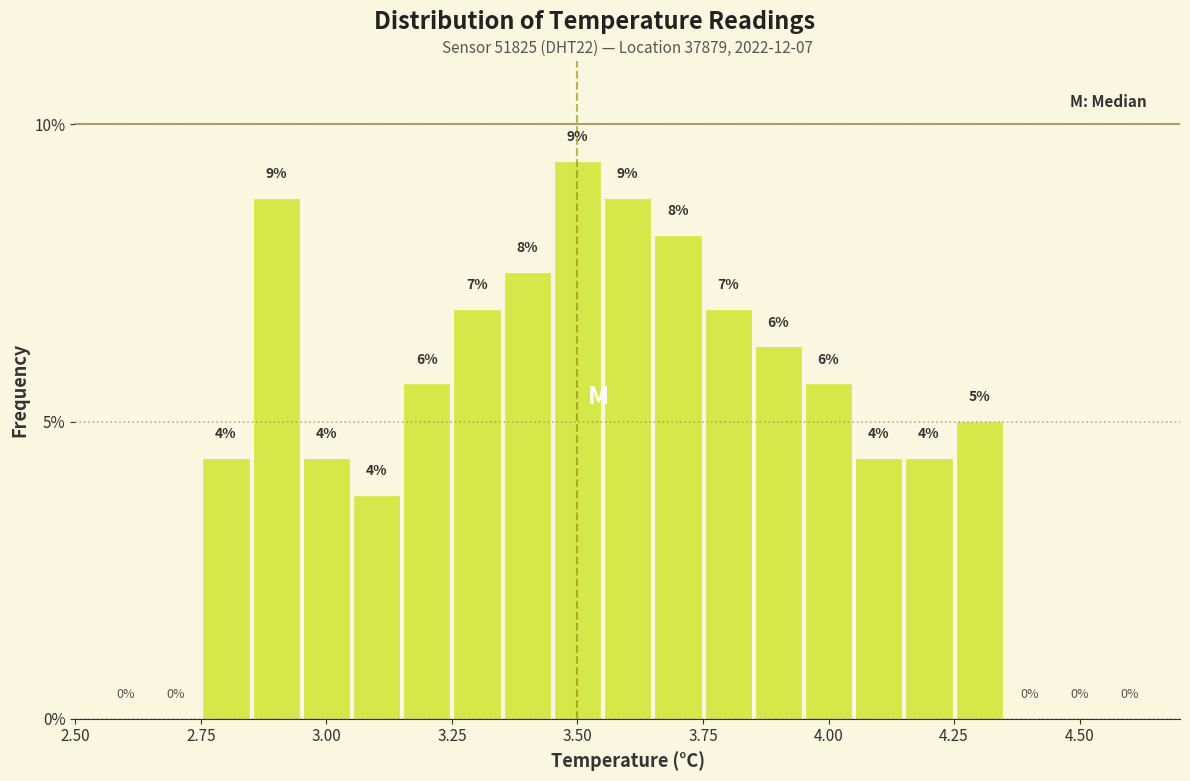

Around what value on the x-axis is the tallest bar? Give the approximate position of its centre, as read against the axis.

3.50